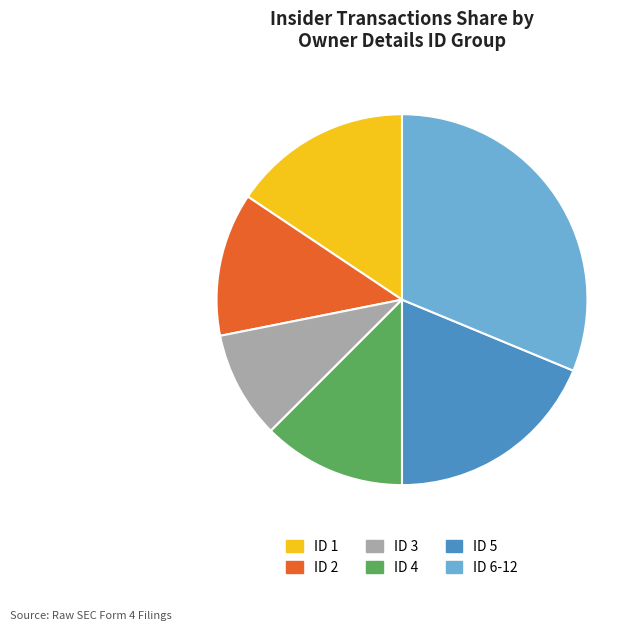

Is there a majority slice in this chart?

No